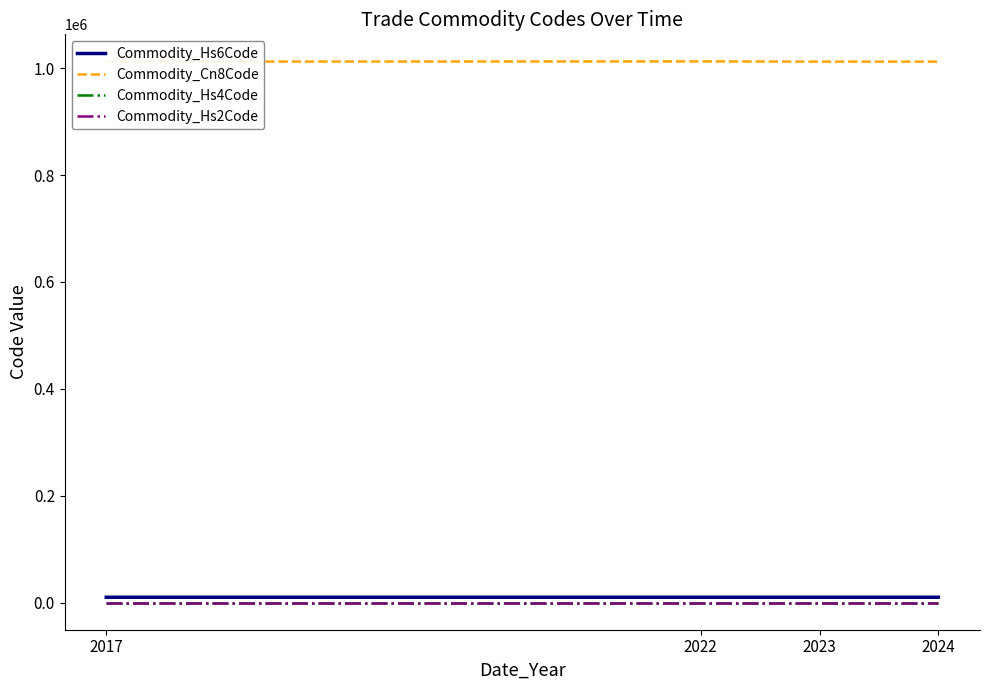

True or false: Commodity_Cn8Code has a value of 1012100 at 2024.

True